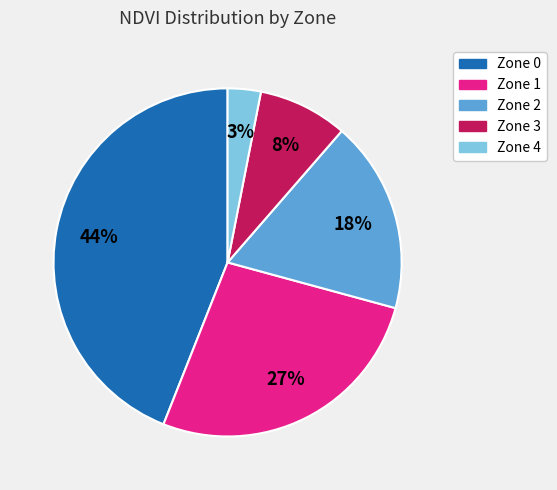

What is the ratio of the value at Zone 2 to the value at Zone 0?

0.4